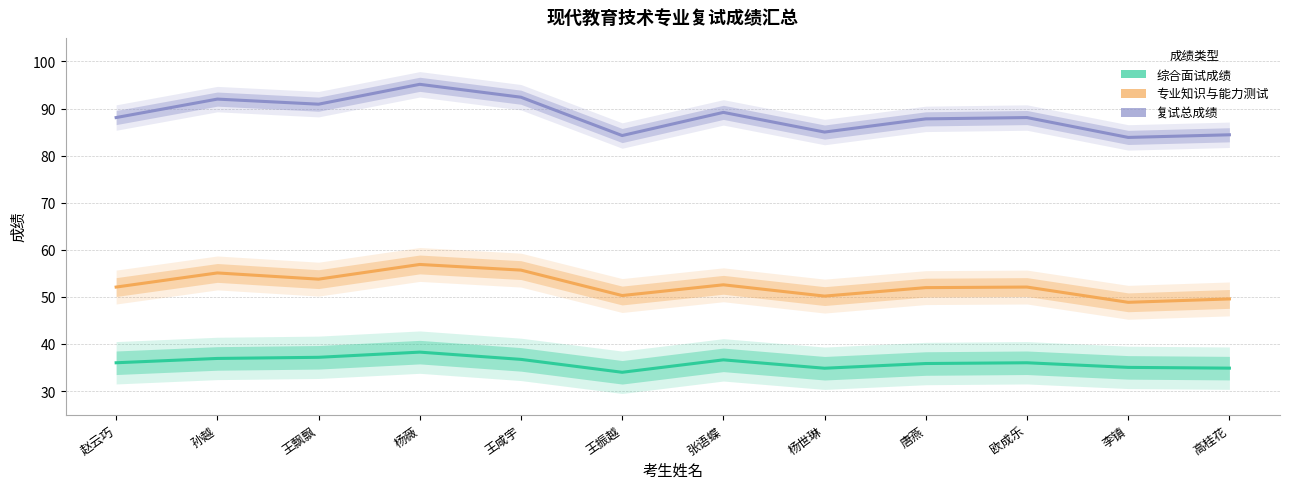

Which series has the largest total across all categories?

复试总成绩